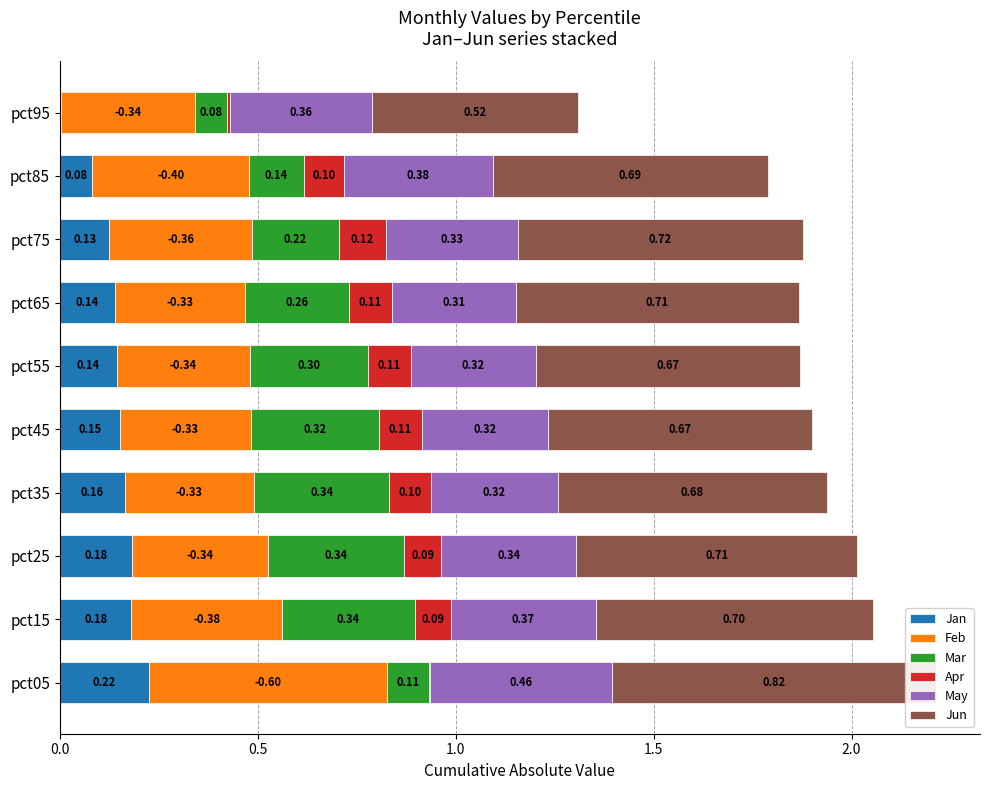

What is the total value across all series at pct45?

1.9